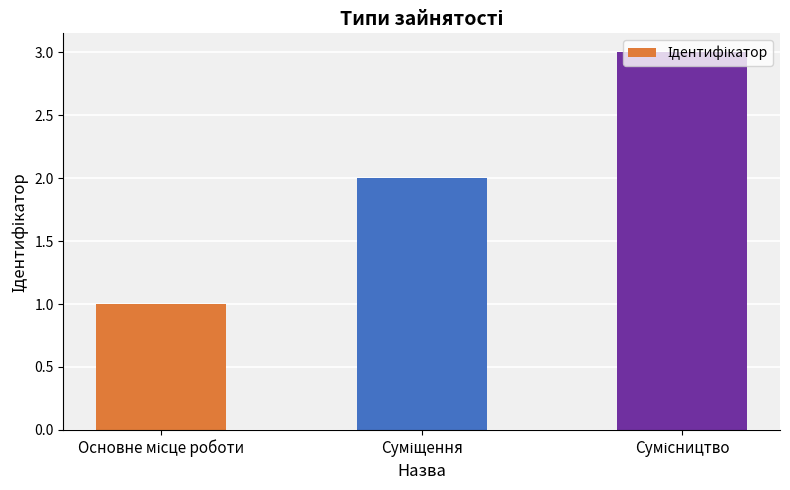

What is the sum of all values?

6